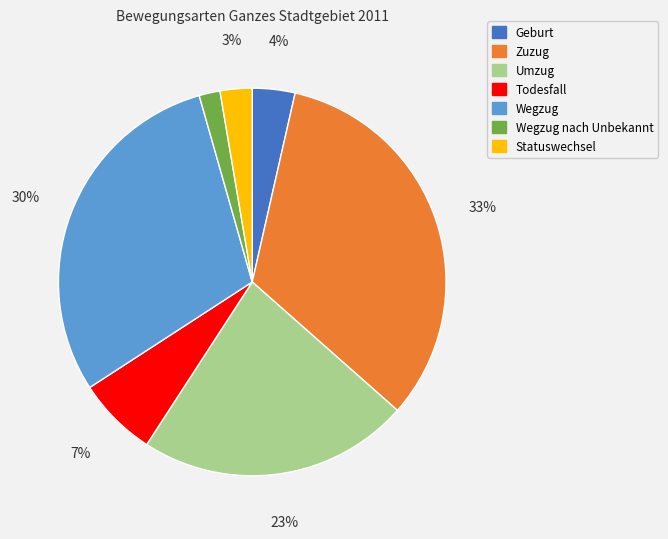

Is there any slice that represents more than half of the pie?

No